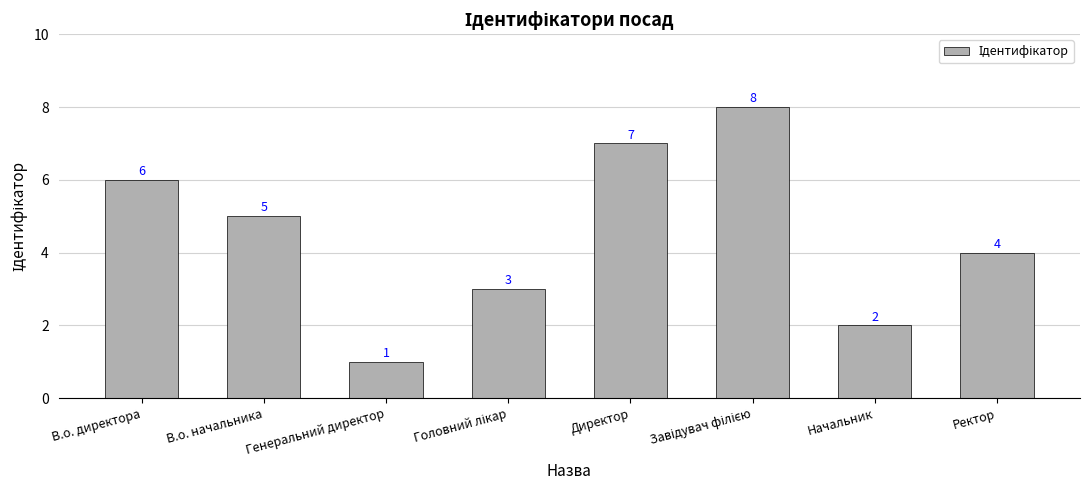

What is the sum of all values?

36